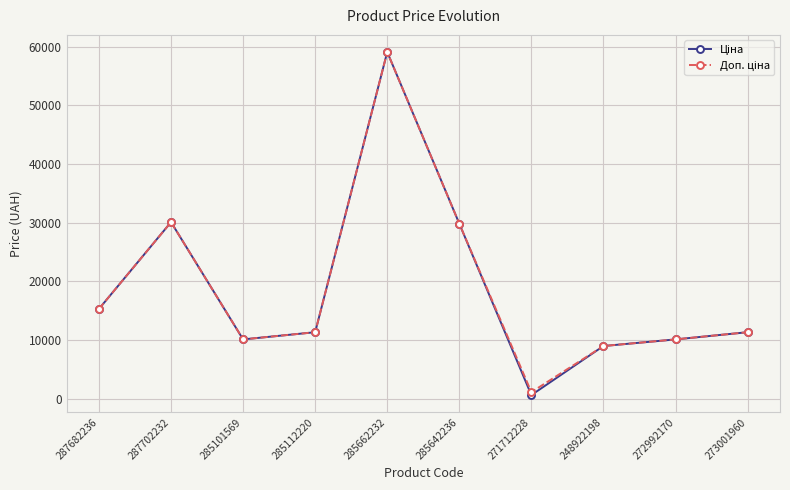

Which category has the lowest value across all series?

271712228